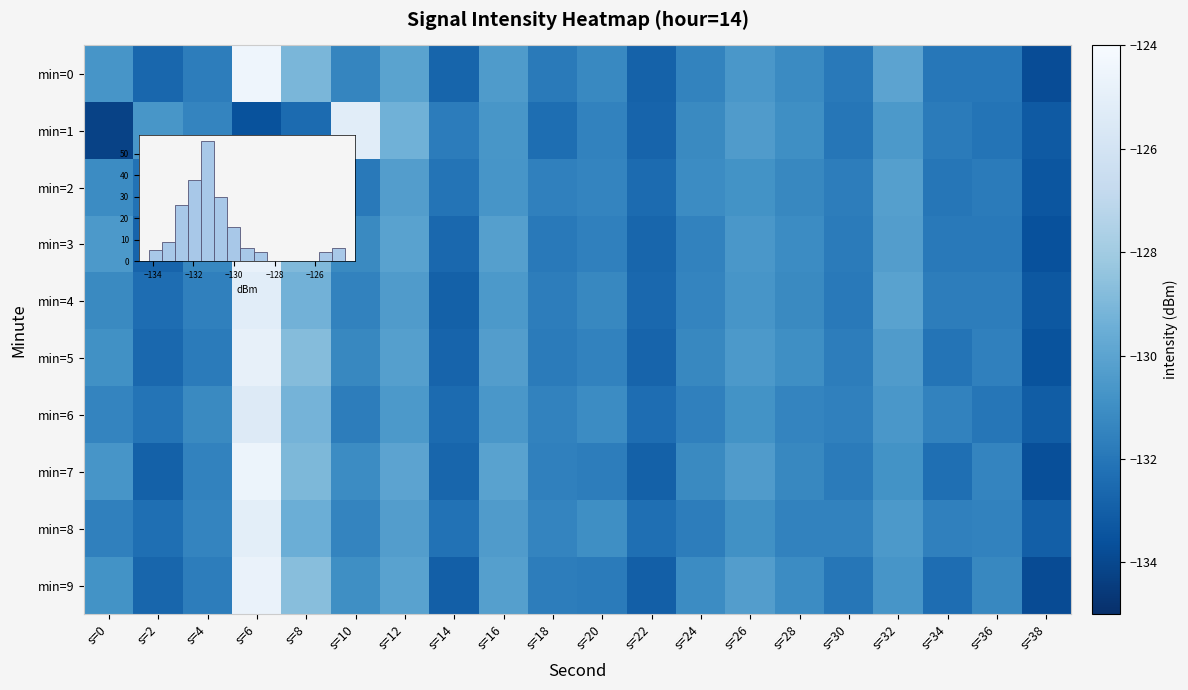

At which label does min=8 first exceed -131?

s=6